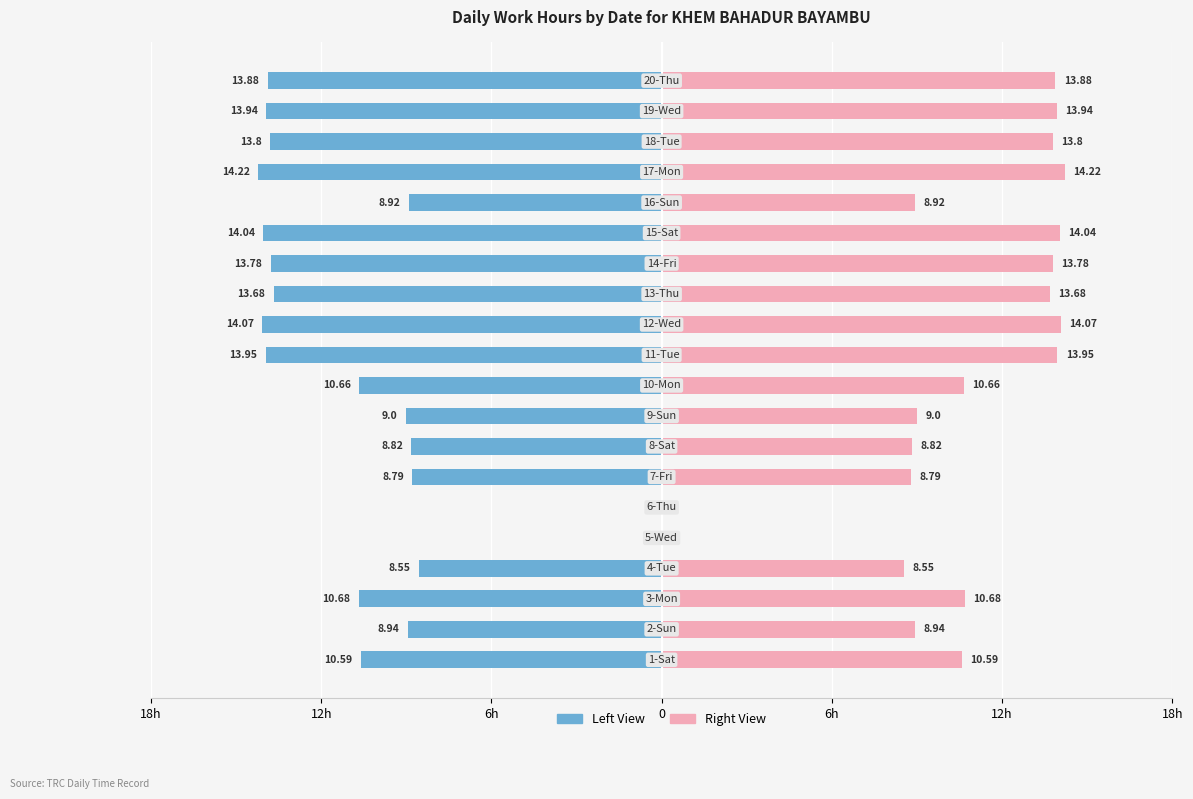

How many values in the Low (Work Hours) - Left series exceed -10?

8